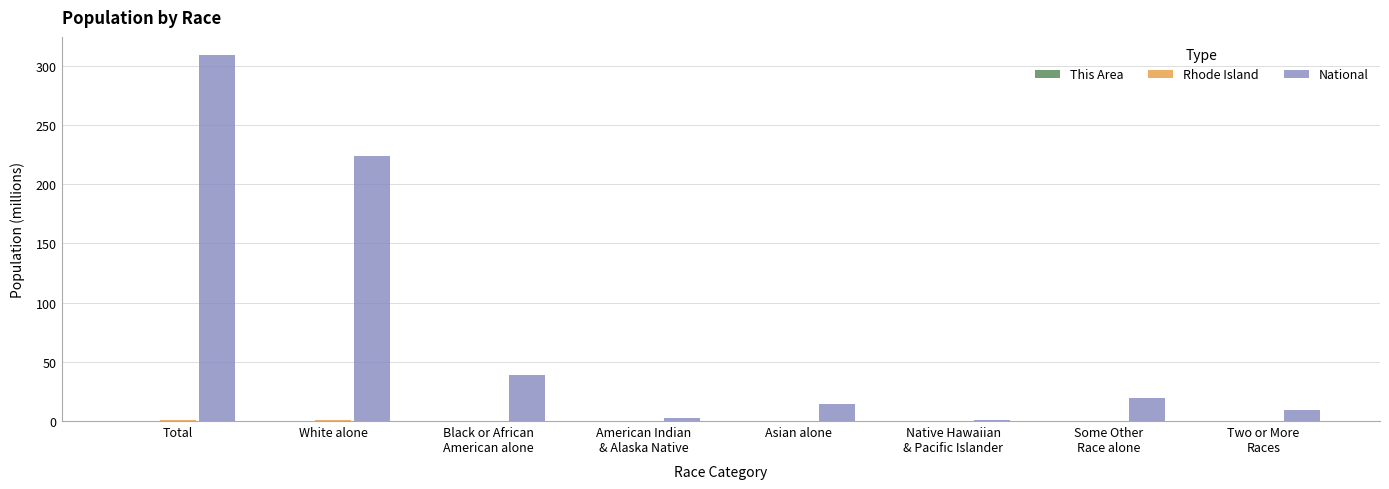

True or false: National has a value of 14.7 at Asian alone.

True